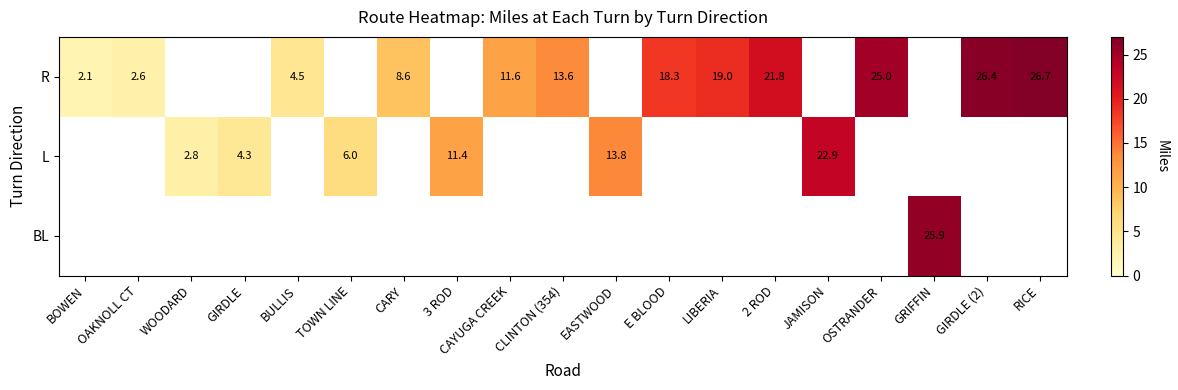

Is it true that R equals 26.4 at GIRDLE (2)?

True